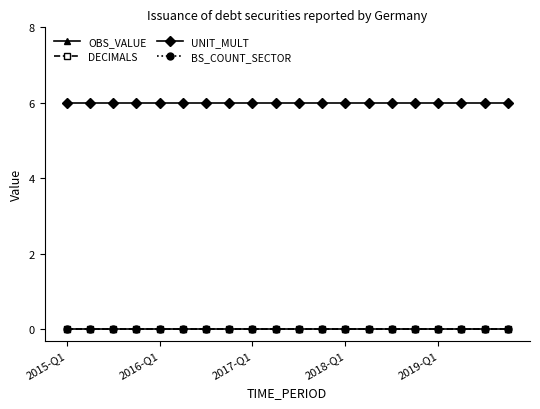

Does the chart have visible grid lines?

No